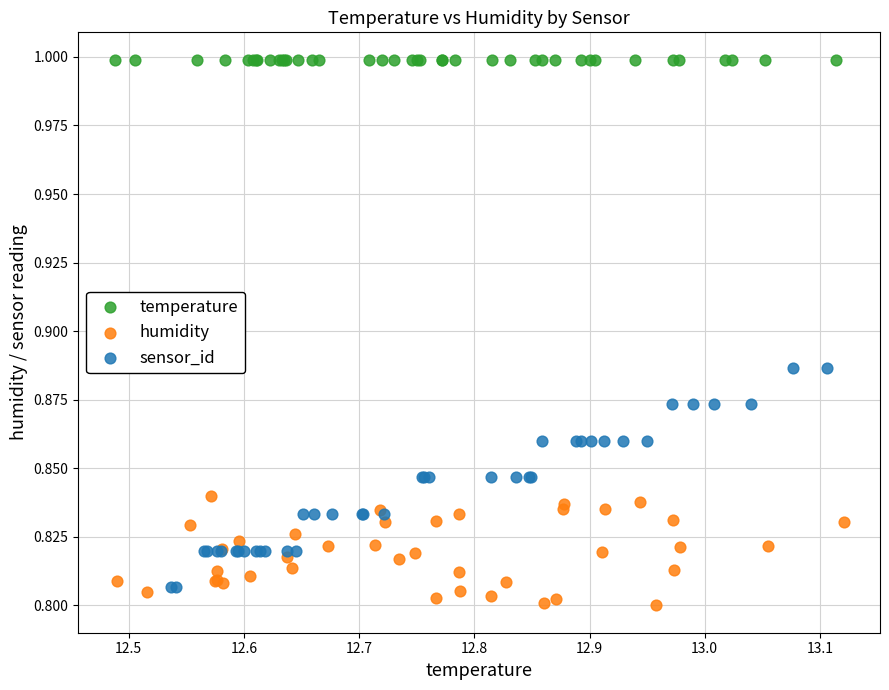

Which series contains the highest Y value?

temperature